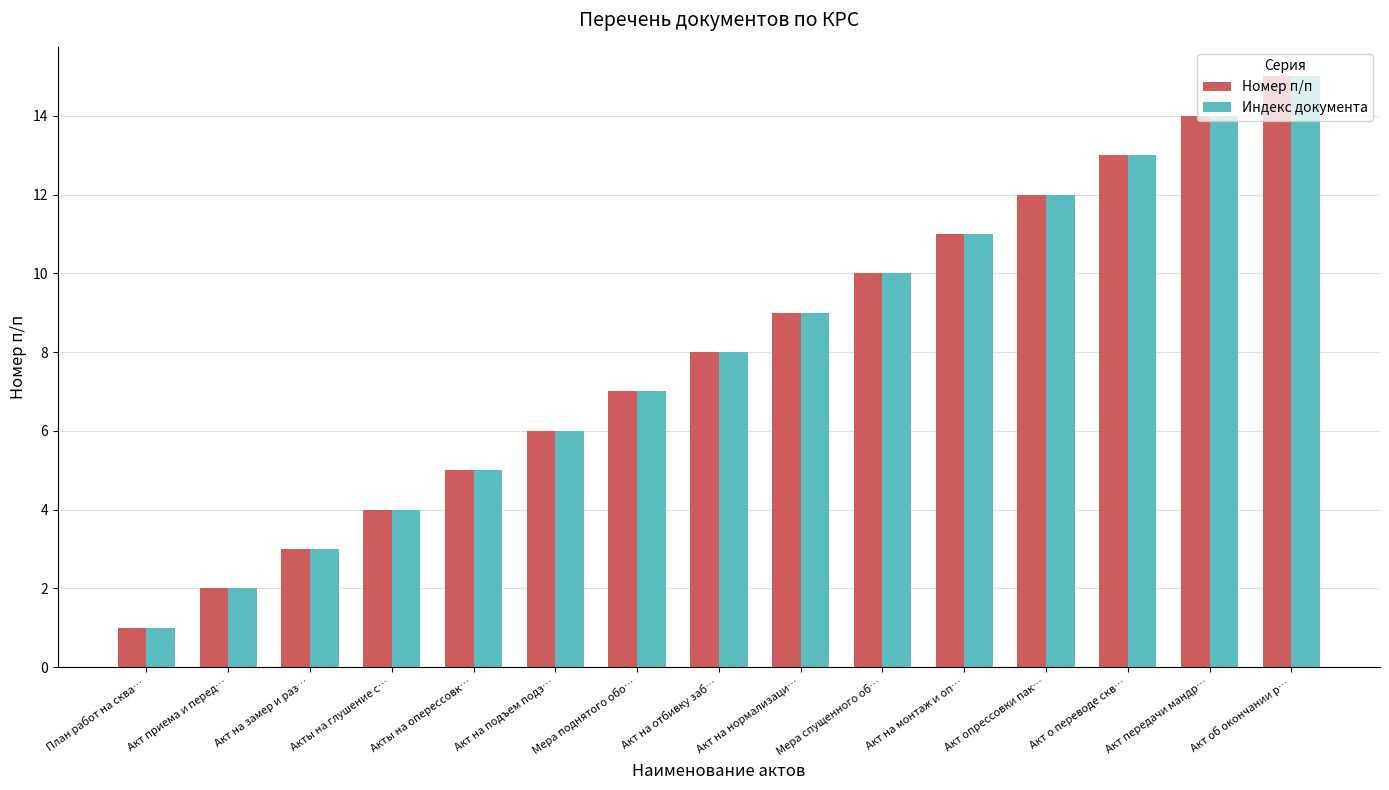

What is the difference between the maximum and minimum values in the Номер п/п series?

14